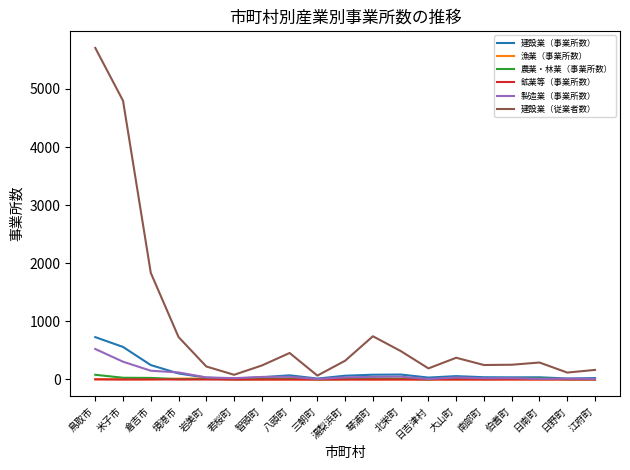

How many categories are shown in the chart?

19